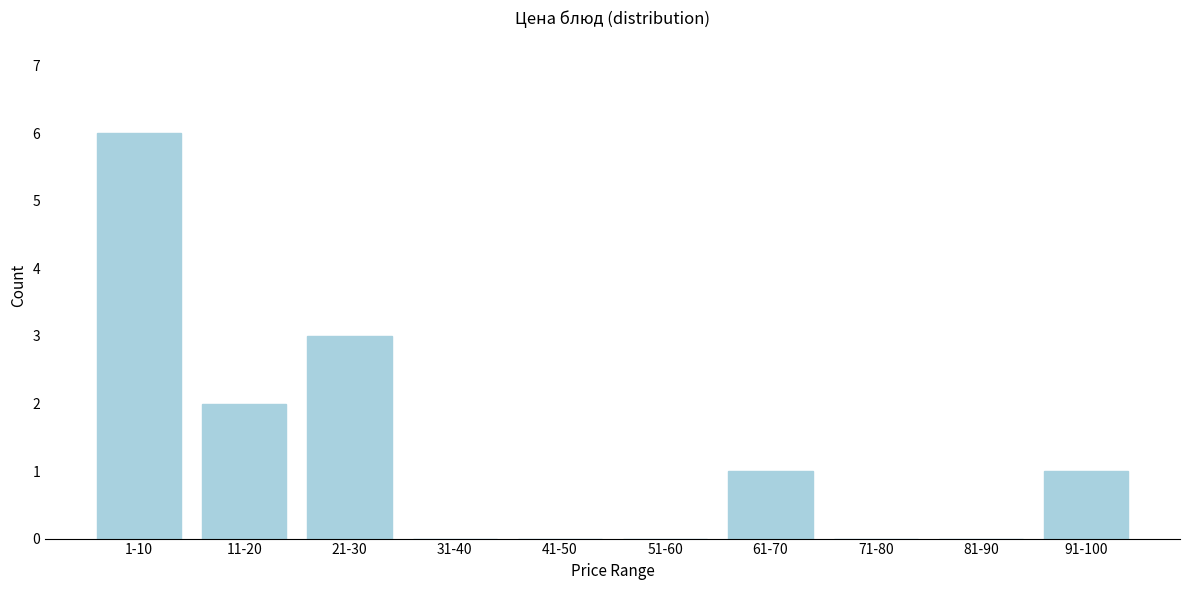

Reading left to right, extract all data points from this chart.

1-10=6	11-20=2	21-30=3	31-40=0	41-50=0	51-60=0	61-70=1	71-80=0	81-90=0	91-100=1